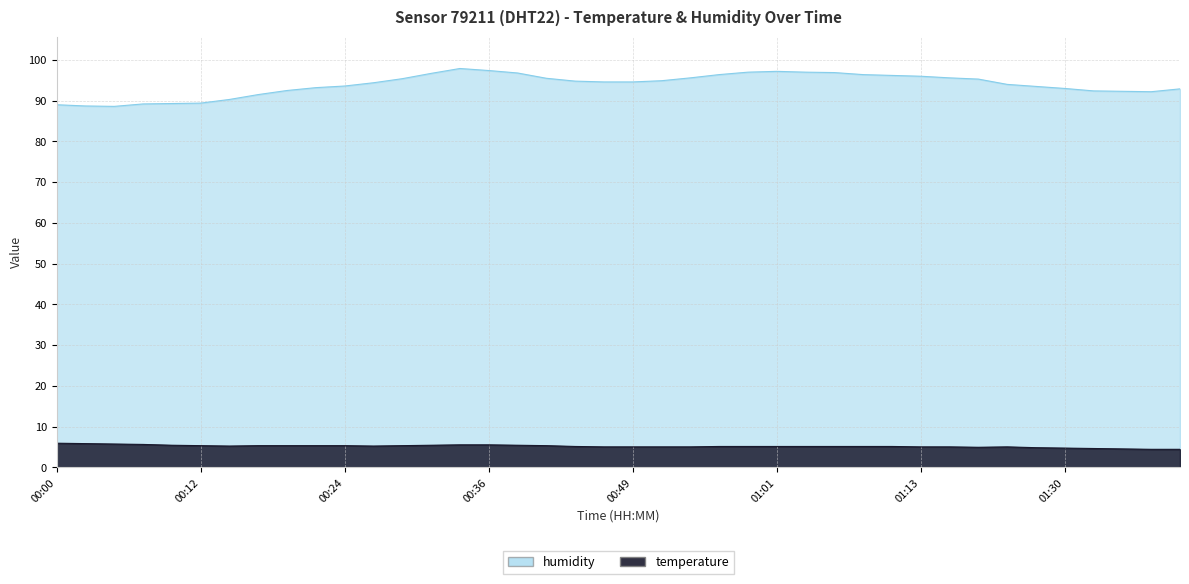

True or false: humidity and temperature intersect in this chart.

False